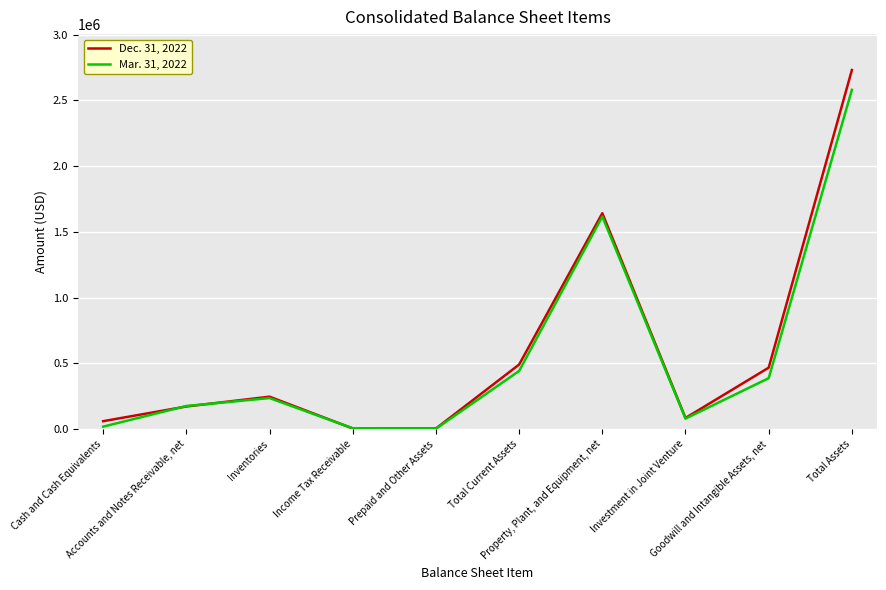

Rank the series by their average value, from highest to lowest.

Dec. 31, 2022, Mar. 31, 2022